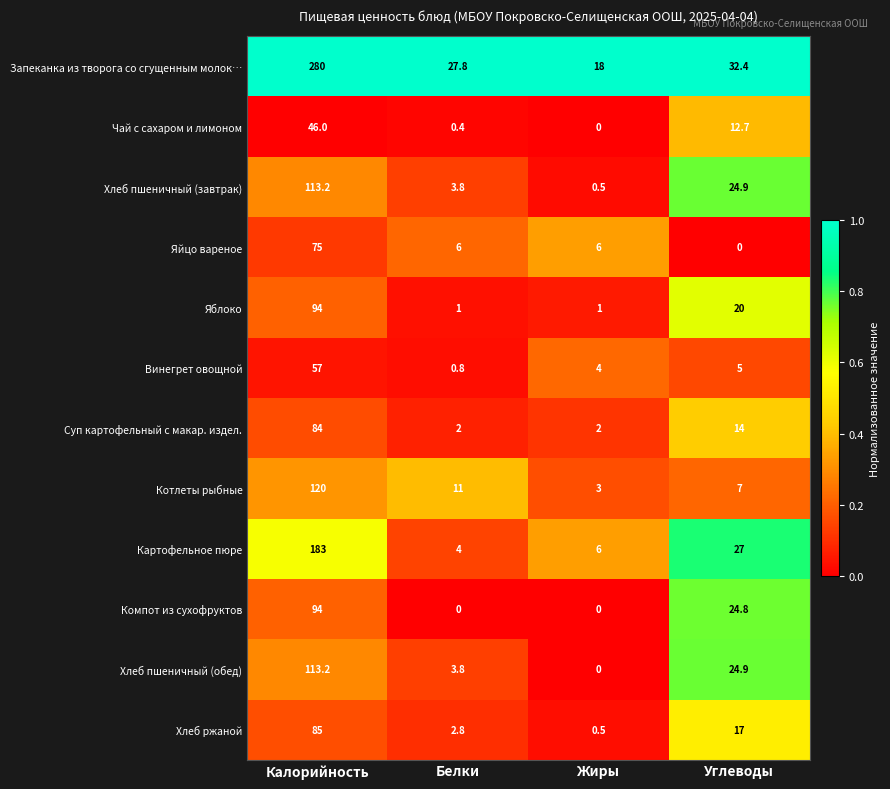

How many values in the Яблоко series are below 20?

2